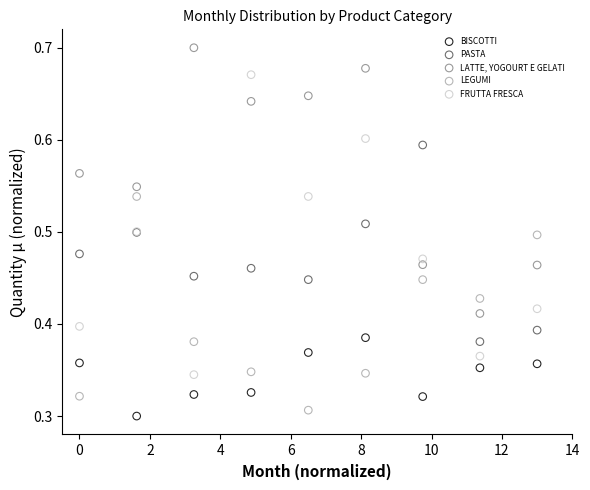

Which series contains the highest Y value?

LATTE, YOGOURT E GELATI